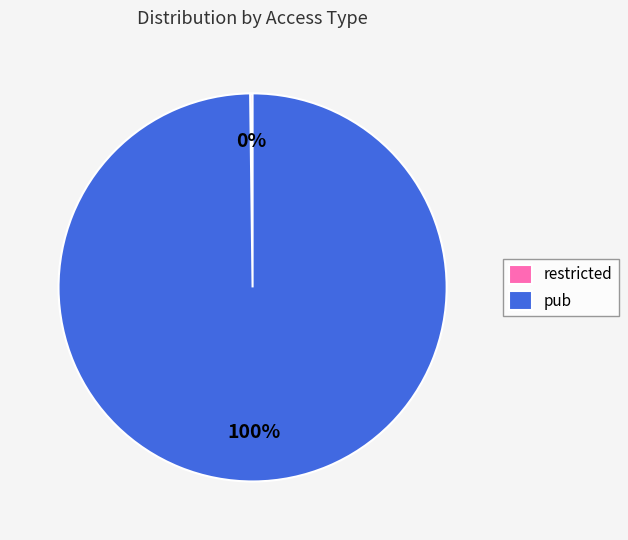

To the nearest percent, what is the difference between the largest and smallest slice percentages?

100%